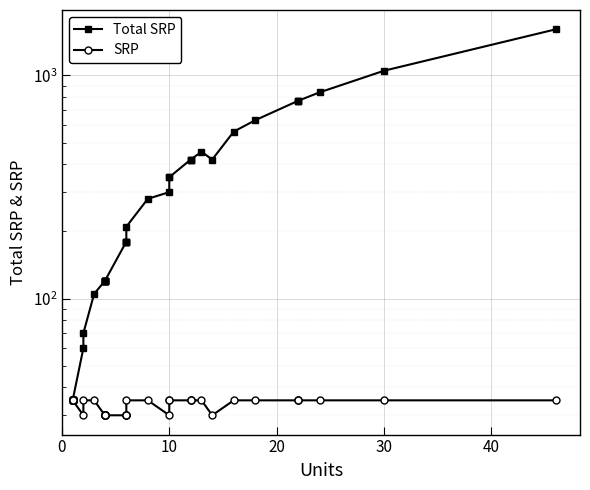

How many lines are shown in the chart?

2